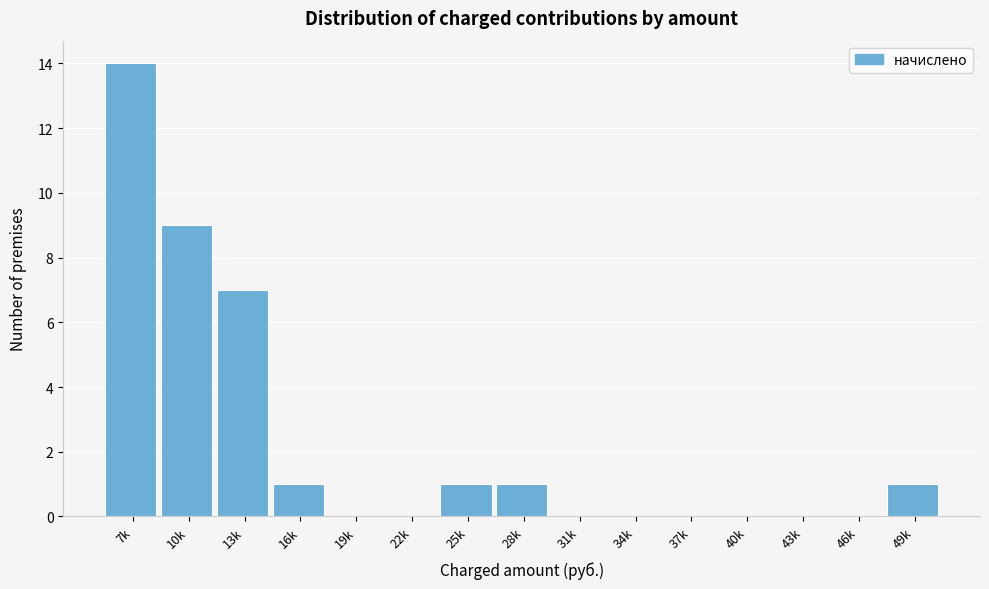

Reading left to right, transcribe all the data shown in this chart.

7k=14	10k=9	13k=7	16k=1	19k=0	22k=0	25k=1	28k=1	31k=0	34k=0	37k=0	40k=0	43k=0	46k=0	49k=1